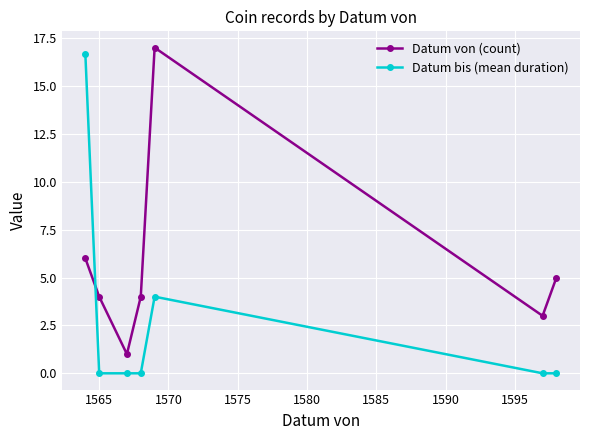

Reading left to right, transcribe all the data shown in this chart.

Datum von (count): 6.0	4.0	1.0	4.0	17.0	3.0	5.0
Datum bis (mean duration): 16.7	0.0	0.0	0.0	4.0	0.0	0.0